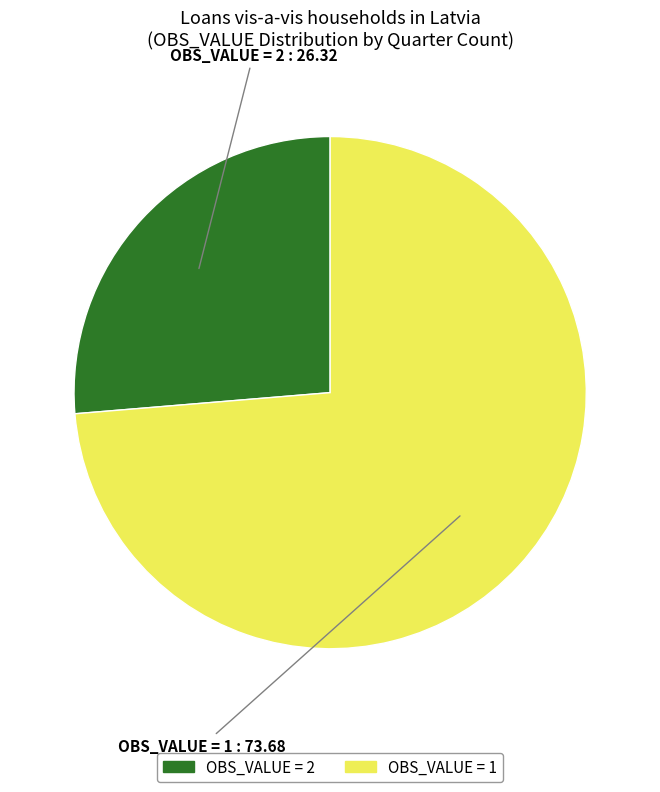

Count the number of slices in the pie.

2